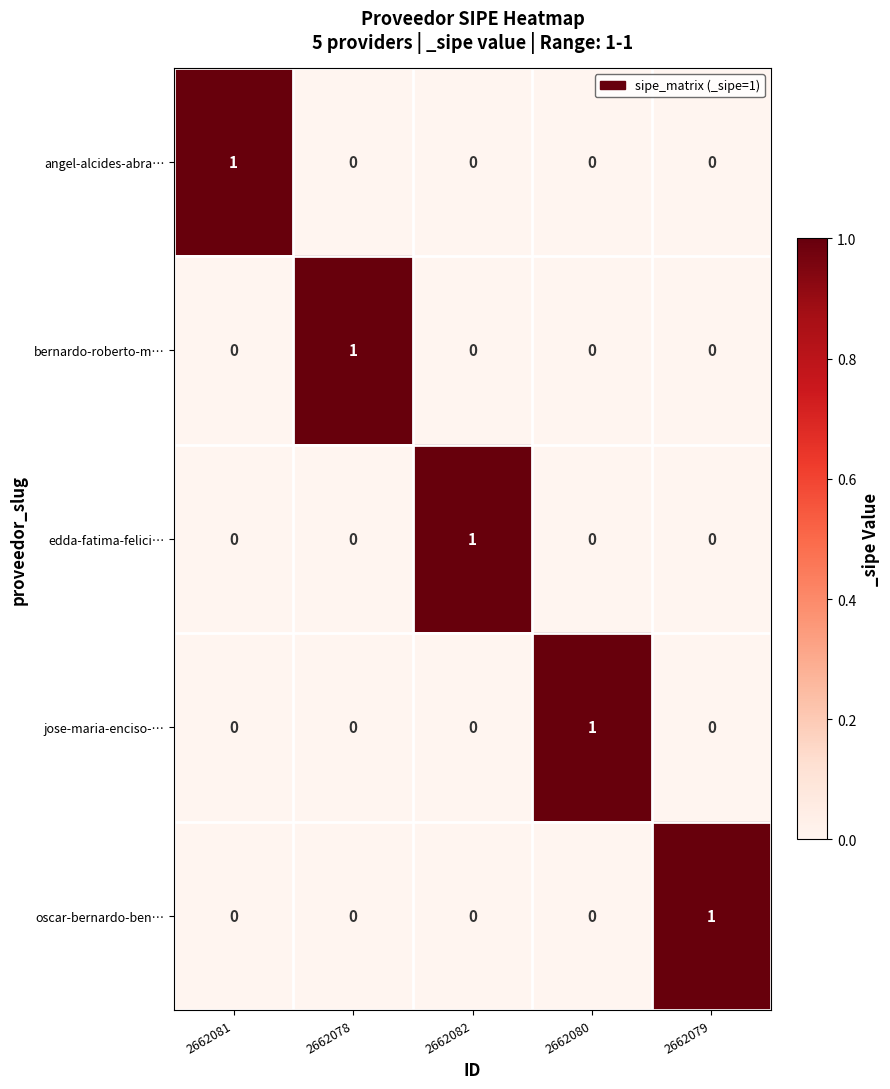

How many values in angel-alcides-abra… are above zero?

1